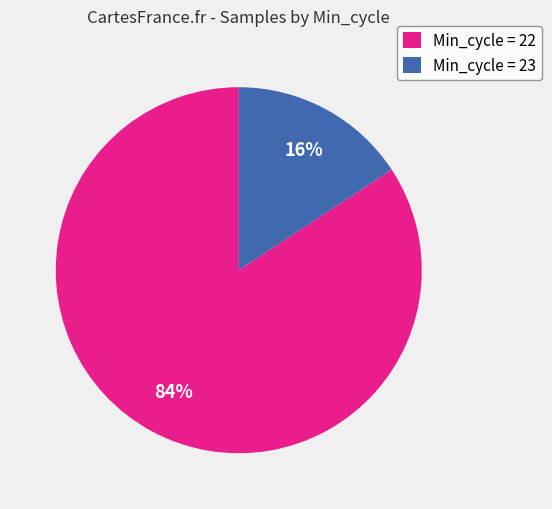

To the nearest percent, what portion does Min_cycle = 22 represent?

84%